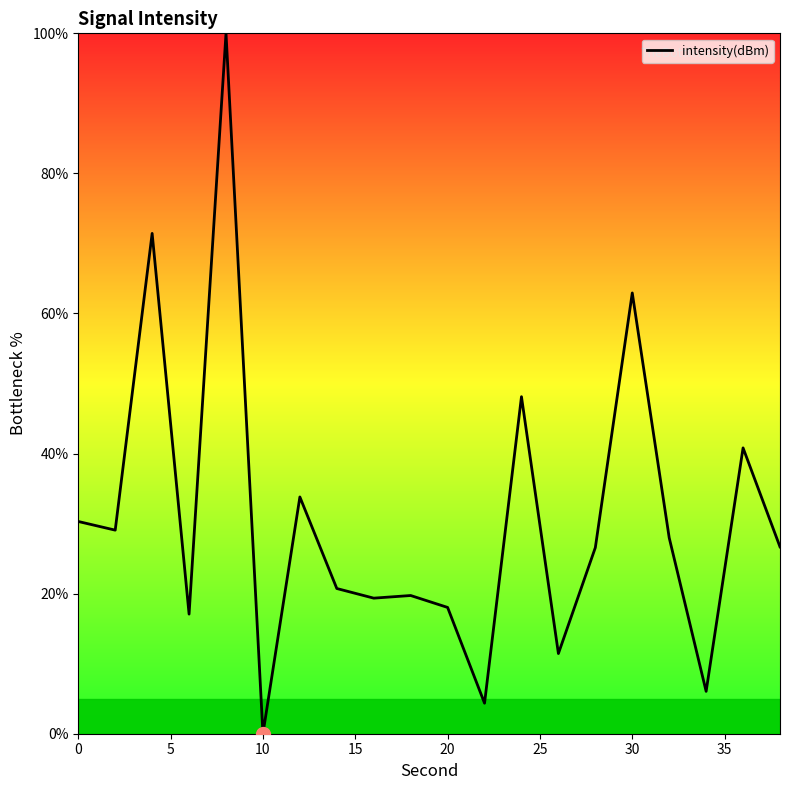

How many lines are shown in the chart?

1